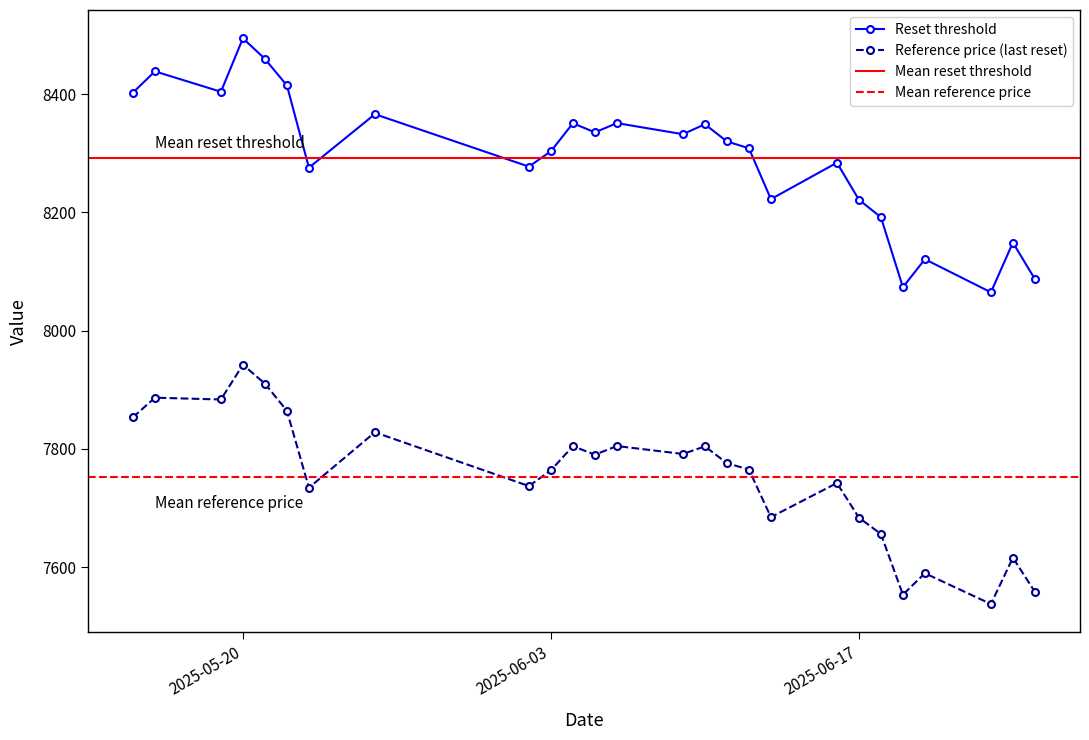

What is the minimum value shown in the chart?

7537.6